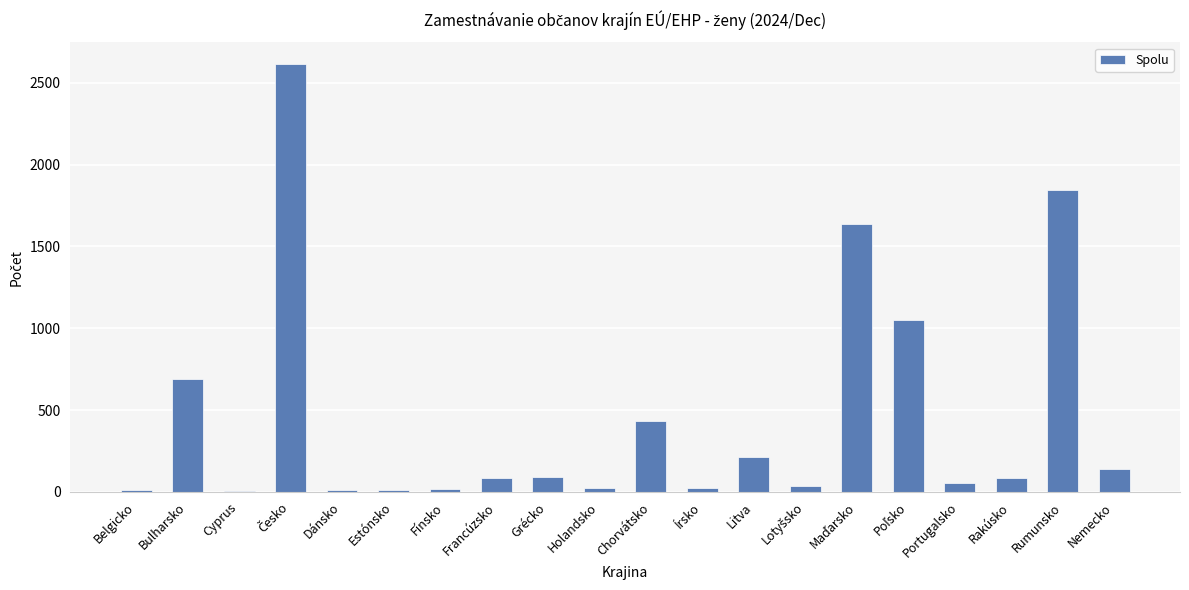

What is the greatest value displayed?

2616